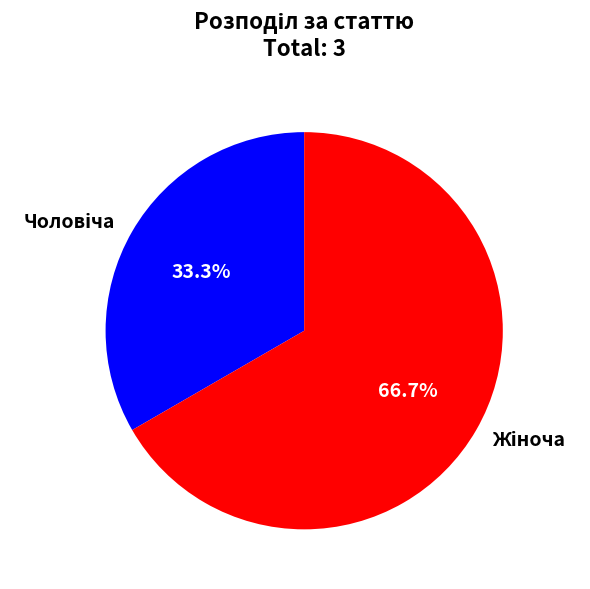

Does any single category account for the majority?

Yes